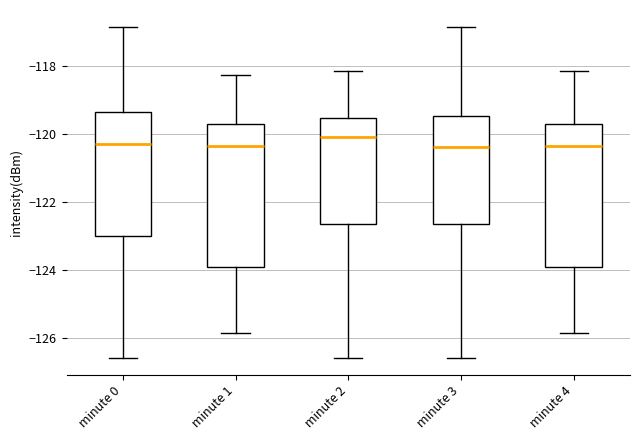

Reading left to right, transcribe this box plot: for each box, give where its median line is, the range the box spans, and where its two whiskers end, as read against the y-axis. The values are not printed on the chart, so give them approximately, as read against the axis.

minute 0: median -120.4, box -123.0 to -119.4, whiskers -126.6 to -116.8
minute 1: median -120.4, box -124.0 to -119.6, whiskers -125.8 to -118.2
minute 2: median -120.0, box -122.6 to -119.6, whiskers -126.6 to -118.2
minute 3: median -120.4, box -122.6 to -119.4, whiskers -126.6 to -116.8
minute 4: median -120.4, box -124.0 to -119.6, whiskers -125.8 to -118.2